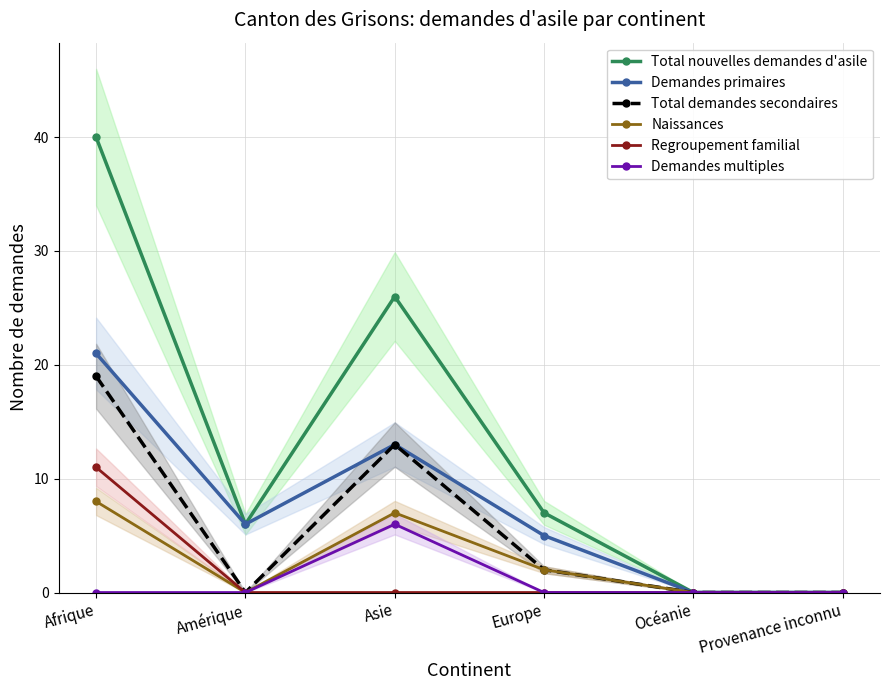

What is the label of the 5th point from the right?

Amérique